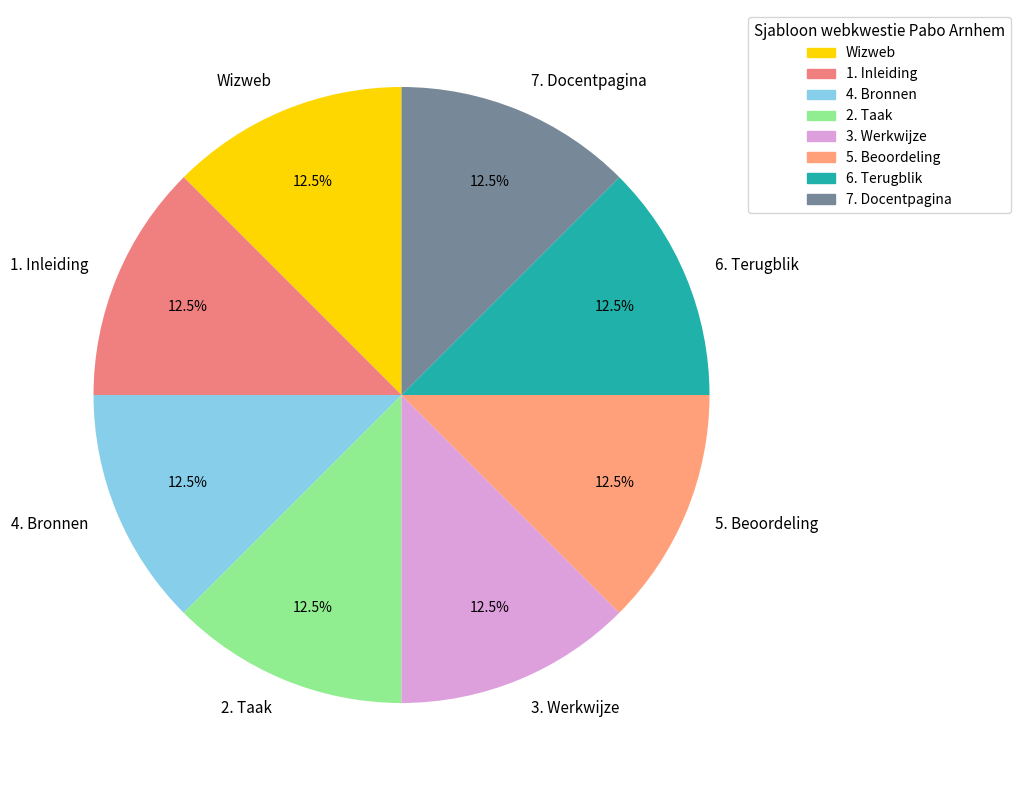

Is there any slice that represents more than half of the pie?

No